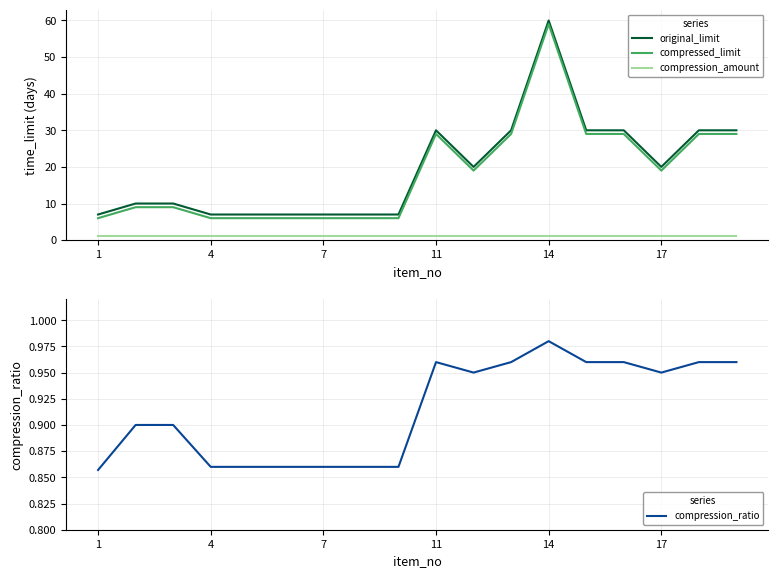

Count the compression_ratio values in the range 0 to 1.

18